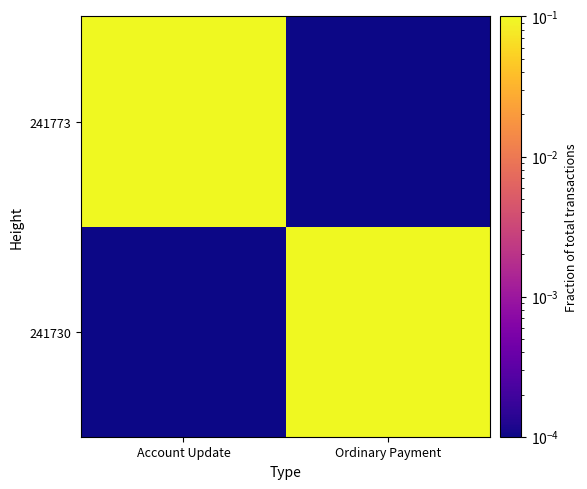

Between Account Update and Ordinary Payment, which is larger?

Ordinary Payment